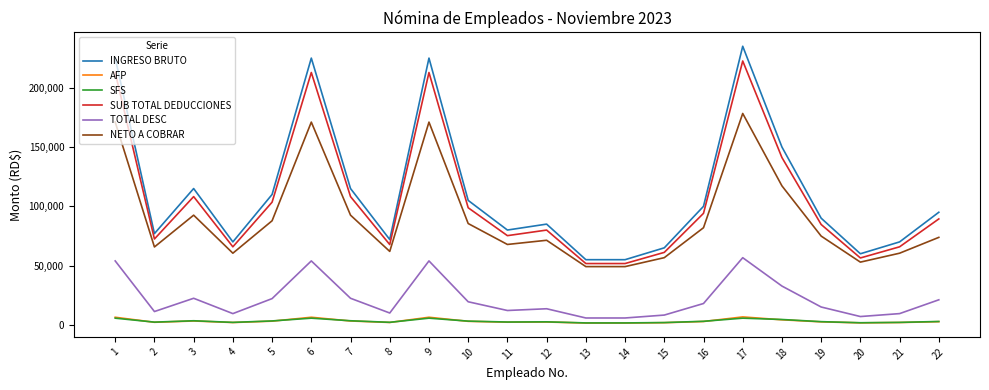

Between 12 and 17, which series saw the biggest shift?

INGRESO BRUTO